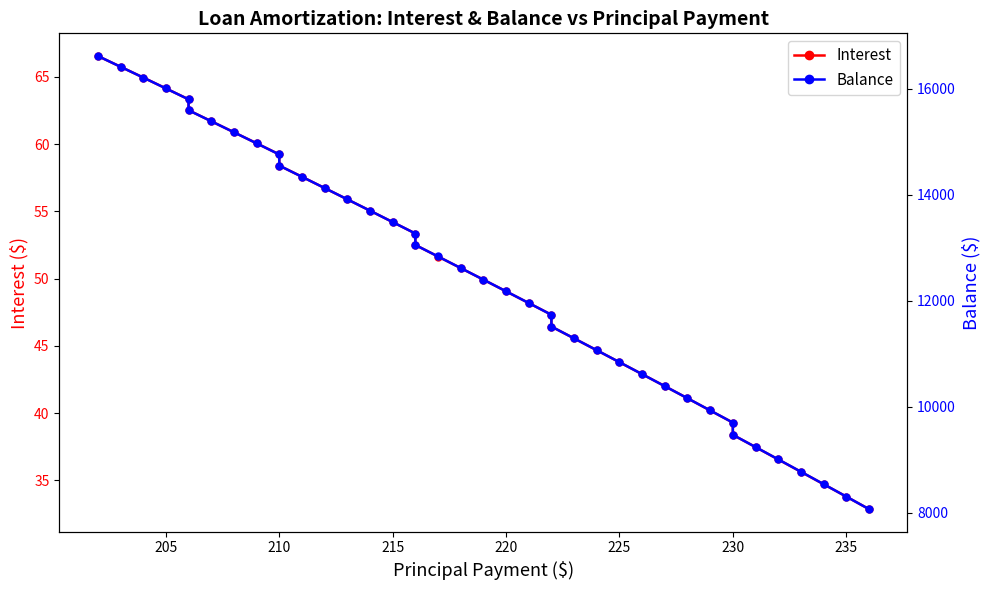

Reading left to right, transcribe all the data shown in this chart.

Interest: 66.6	65.8	65.0	64.2	63.3	62.5	61.7	60.9	60.1	59.2	58.4	57.6	56.7	55.9	55.1	54.2	53.4	52.5	51.6	50.8	49.9	49.1	48.2	47.3	46.4	45.6	44.7	43.8	42.9	42.0	41.1	40.2	39.3	38.4	37.5	36.6	35.6	34.7	33.8	32.9
Balance: 16614.0	16411.0	16207.0	16002.0	15796.0	15590.0	15383.0	15175.0	14966.0	14756.0	14546.0	14335.0	14123.0	13910.0	13696.0	13481.0	13265.0	13049.0	12832.0	12614.0	12395.0	12175.0	11954.0	11732.0	11510.0	11287.0	11063.0	10838.0	10612.0	10385.0	10157.0	9928.0	9698.0	9468.0	9237.0	9005.0	8772.0	8538.0	8303.0	8067.0